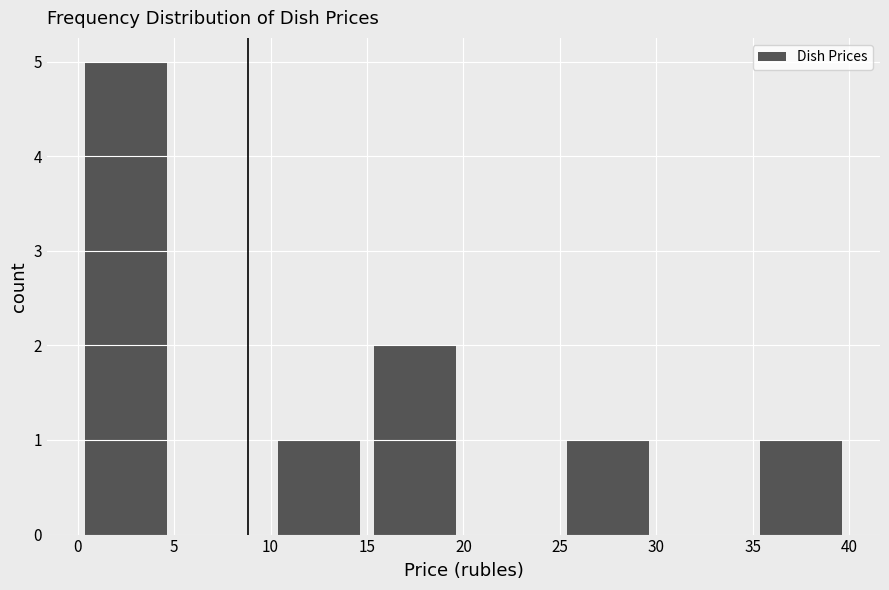

Reading left to right, list every bar in this chart as the range it spans on the x-axis followed by its height. The values are not printed on the chart, so give them approximately, as read against the axis.

0 to 5: 5
5 to 10: 0
10 to 15: 1
15 to 20: 2
20 to 25: 0
25 to 30: 1
30 to 35: 0
35 to 40: 1